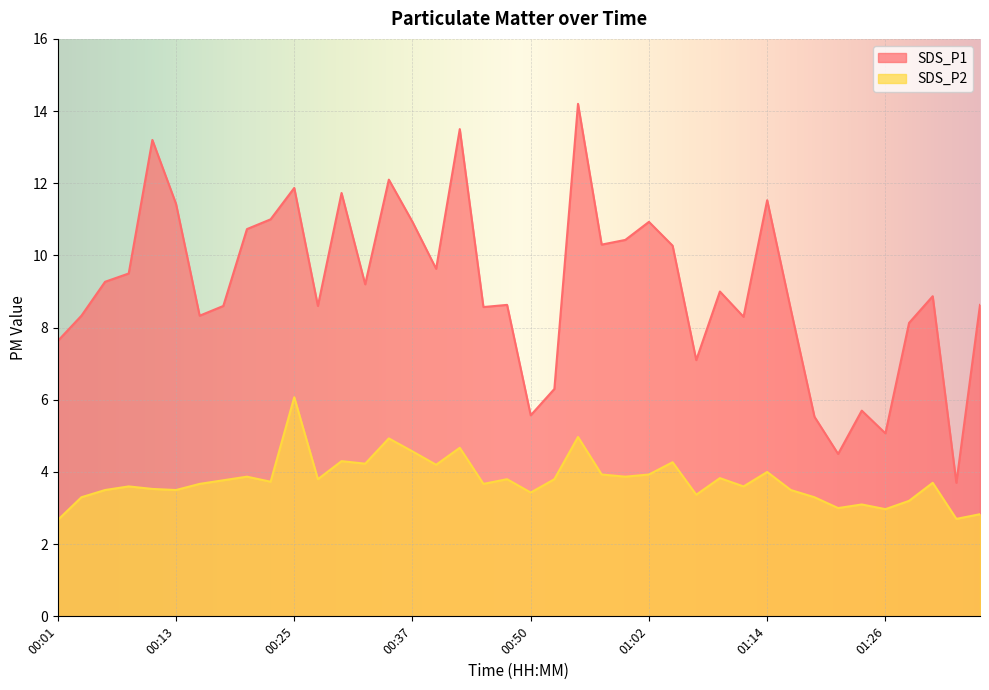

What is the sum of all SDS_P1 values?

365.3